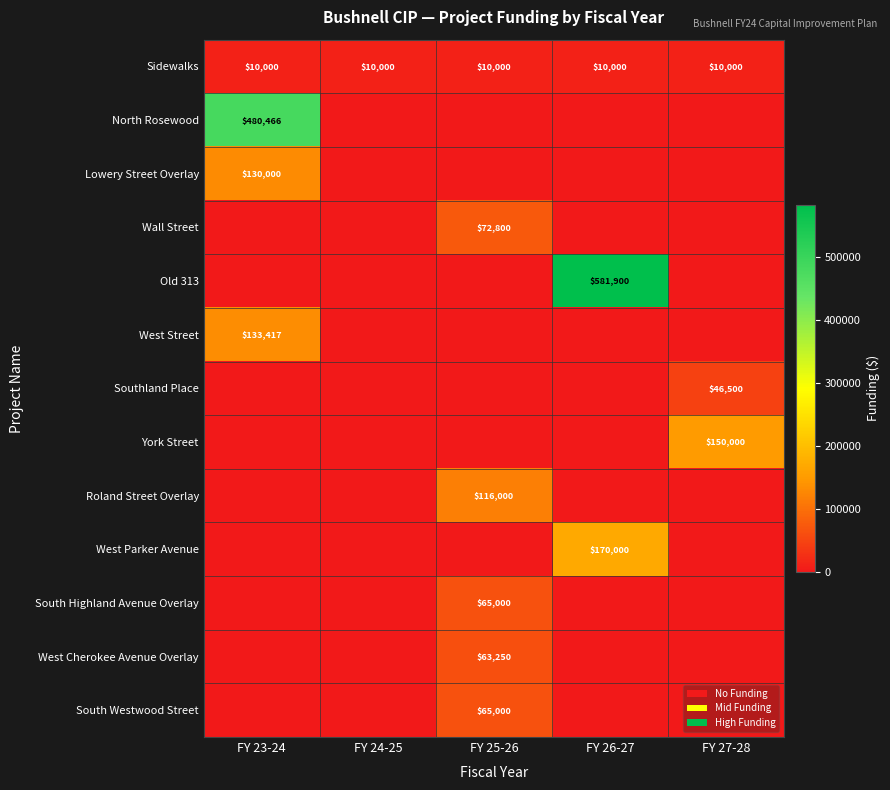

The value of Sidewalks at FY 26-27 is 17962. True or false?

False